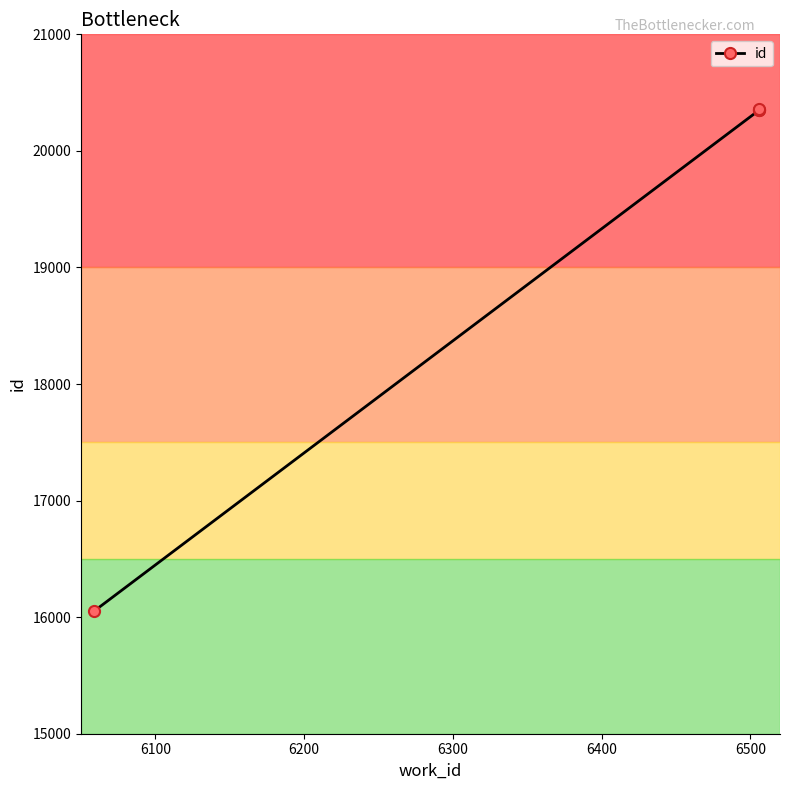

What is the maximum value shown in the chart?

20362